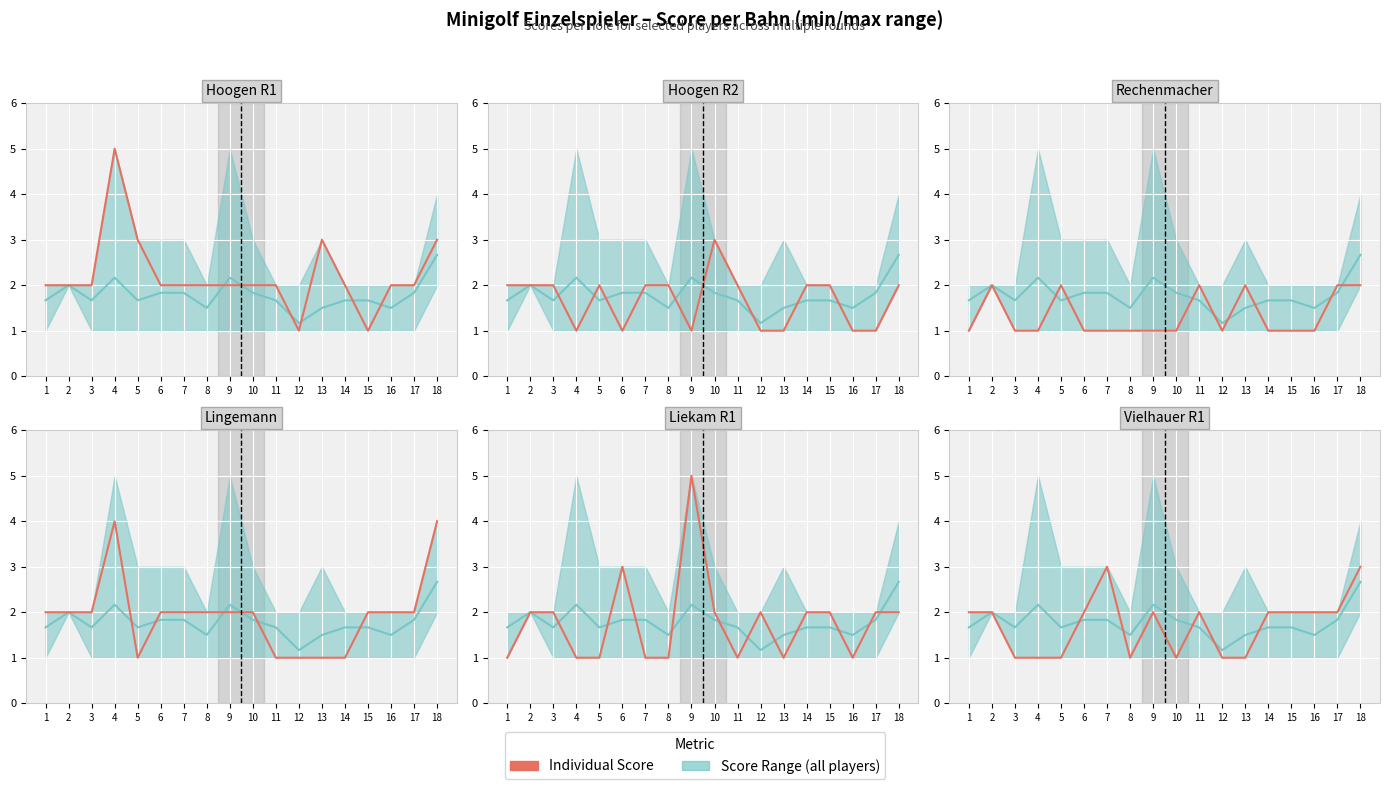

Rank the categories by Lingemann value from highest to lowest.

4, 18, 1, 2, 3, 6, 7, 8, 9, 10, 15, 16, 17, 5, 11, 12, 13, 14